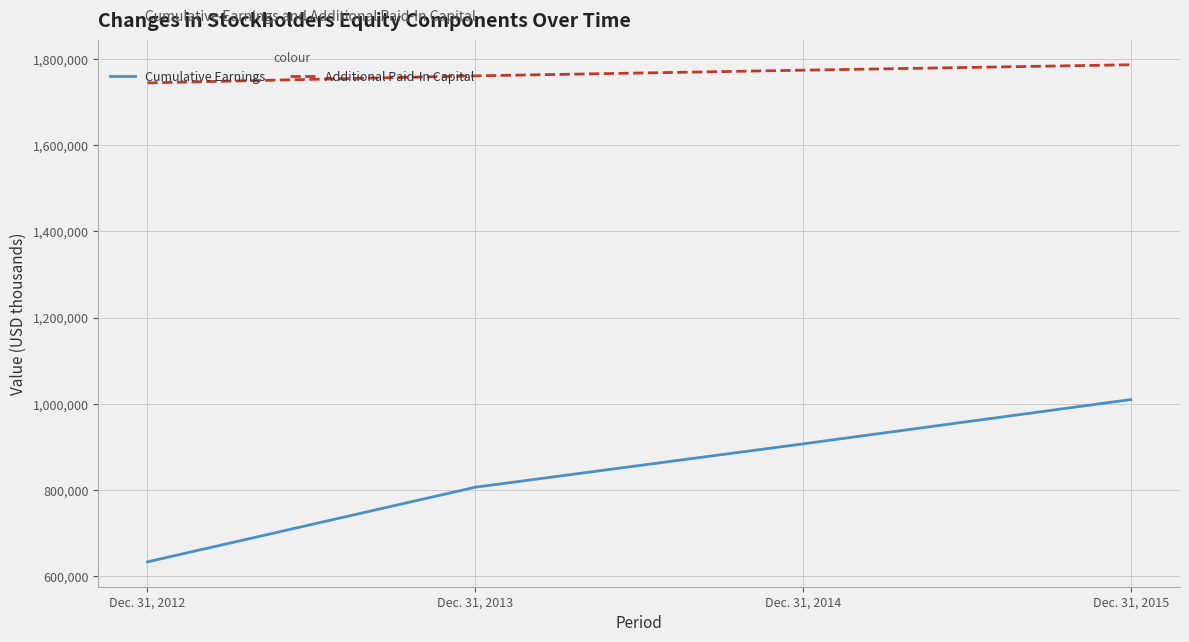

At how many categories does at least one series exceed 1653253?

4